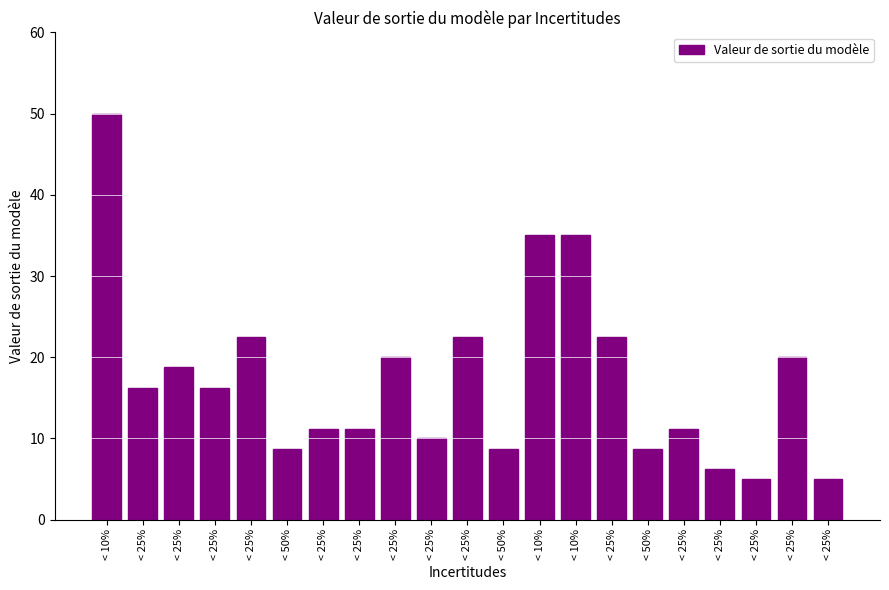

Are the bars horizontal?

No